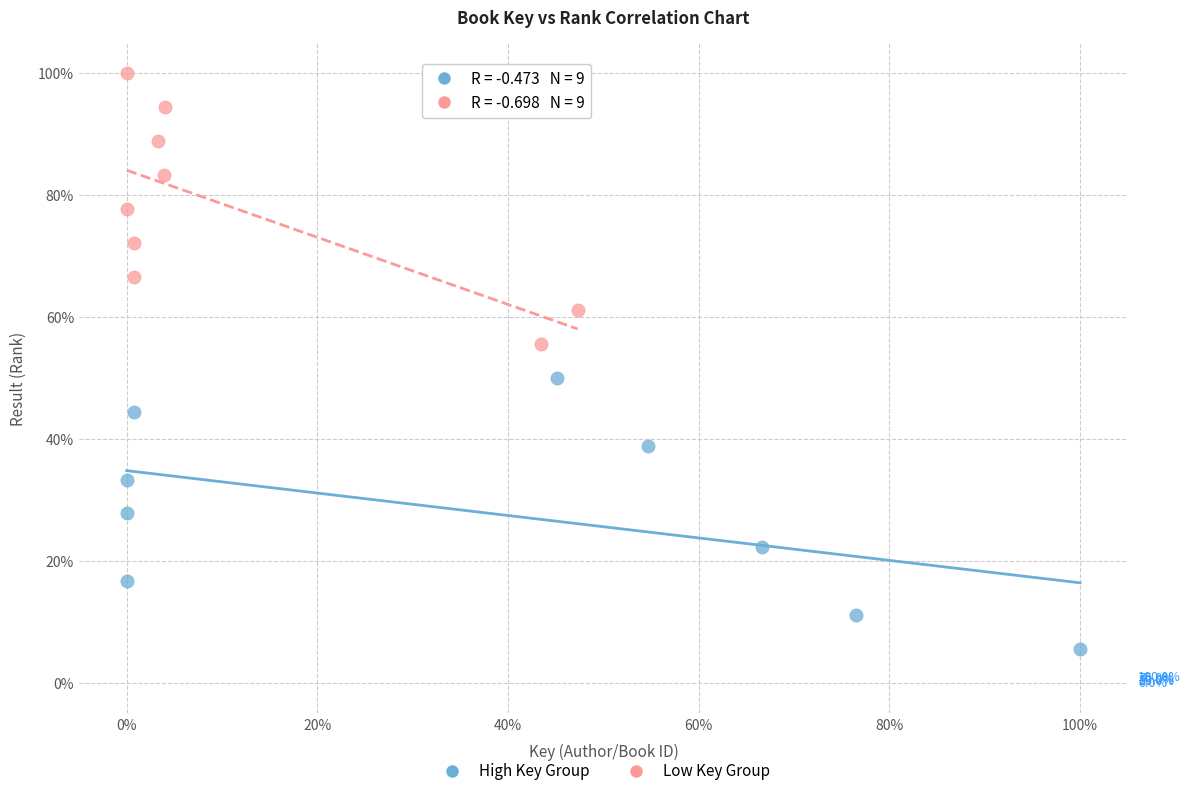

Which series contains the highest Y value?

Low Key Group